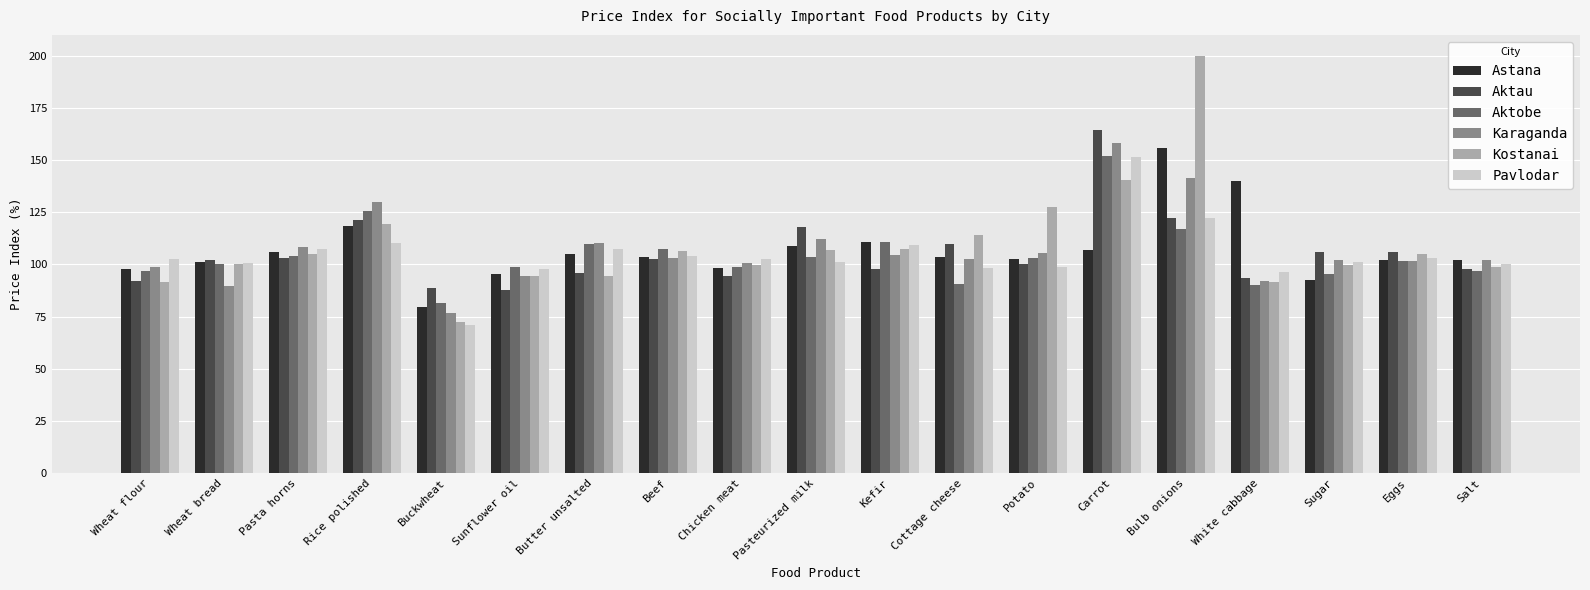

What position from the left is Rice polished?

4